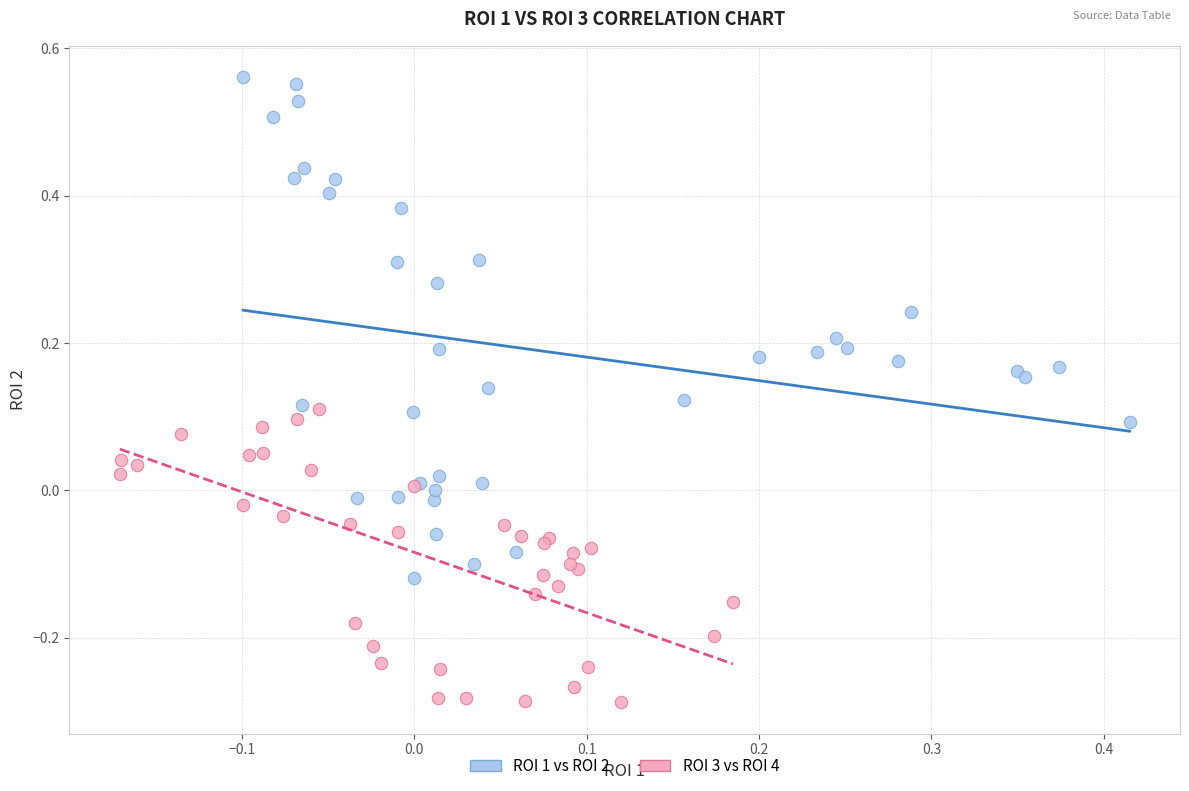

Which series contains the highest Y value?

ROI 1 vs ROI 2